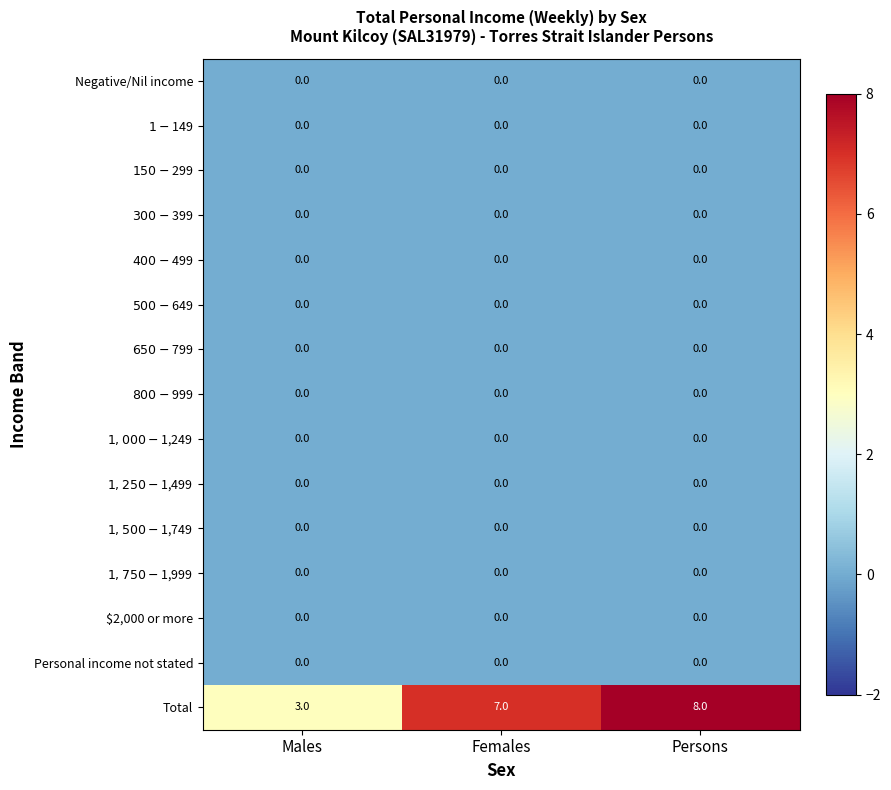

Which series changed the most between Males and Persons?

Total